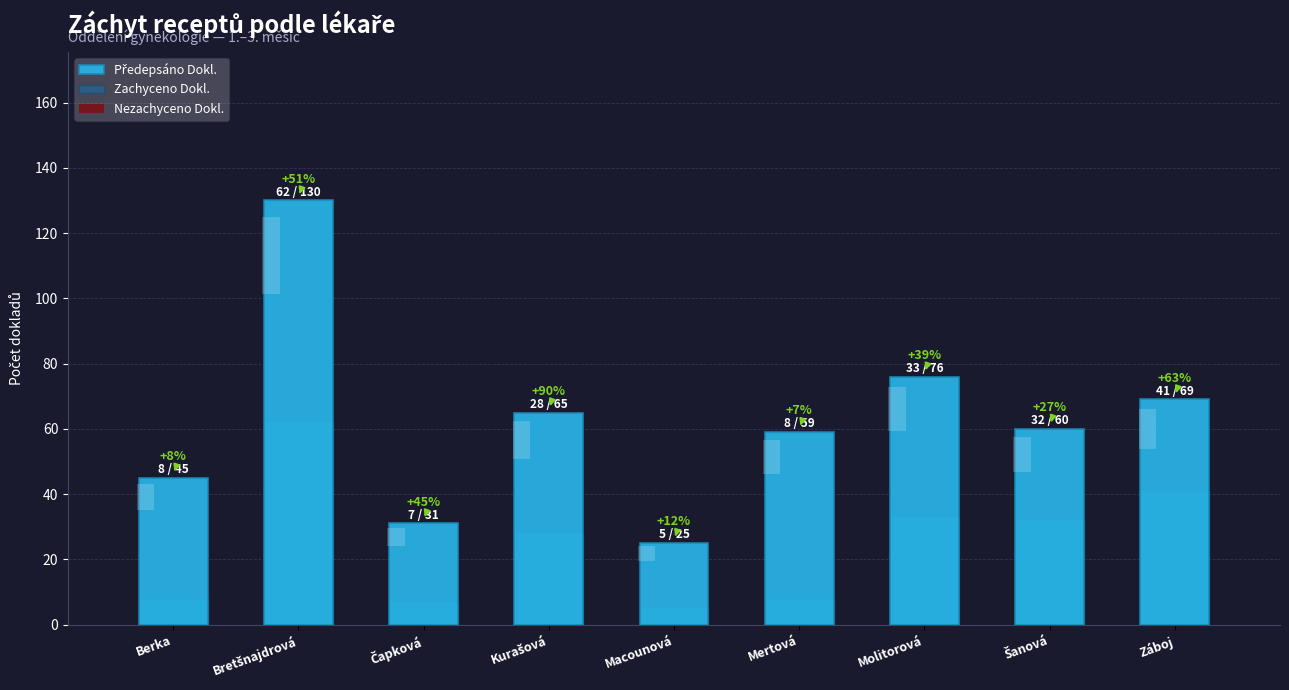

Which has a higher value, Čapková or Bretšnajdrová?

Bretšnajdrová